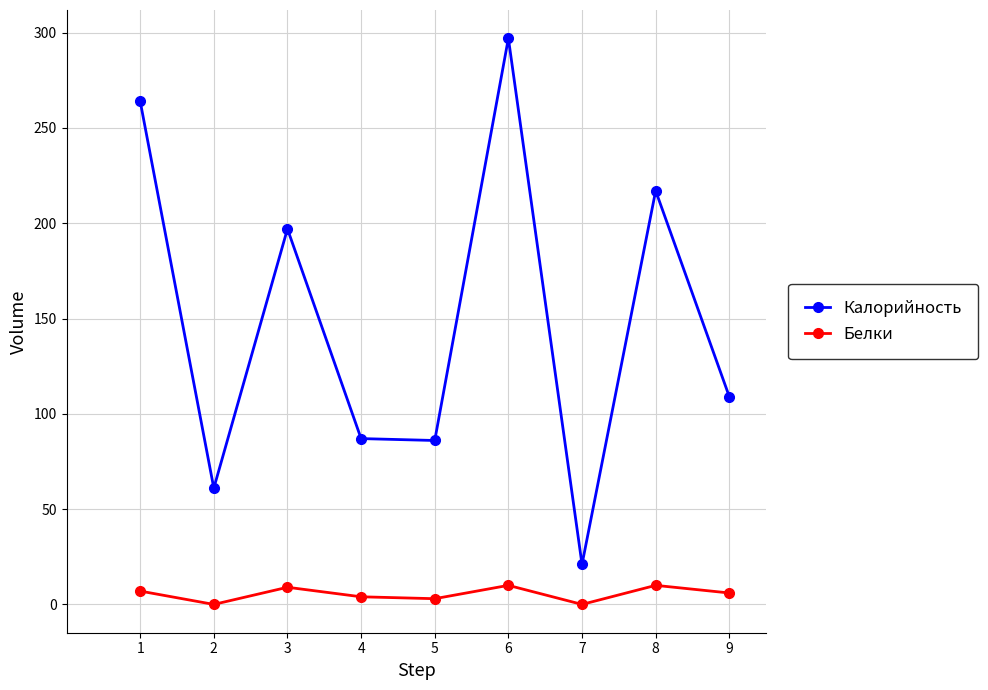

What is the approximate value of Белки at 6?

10